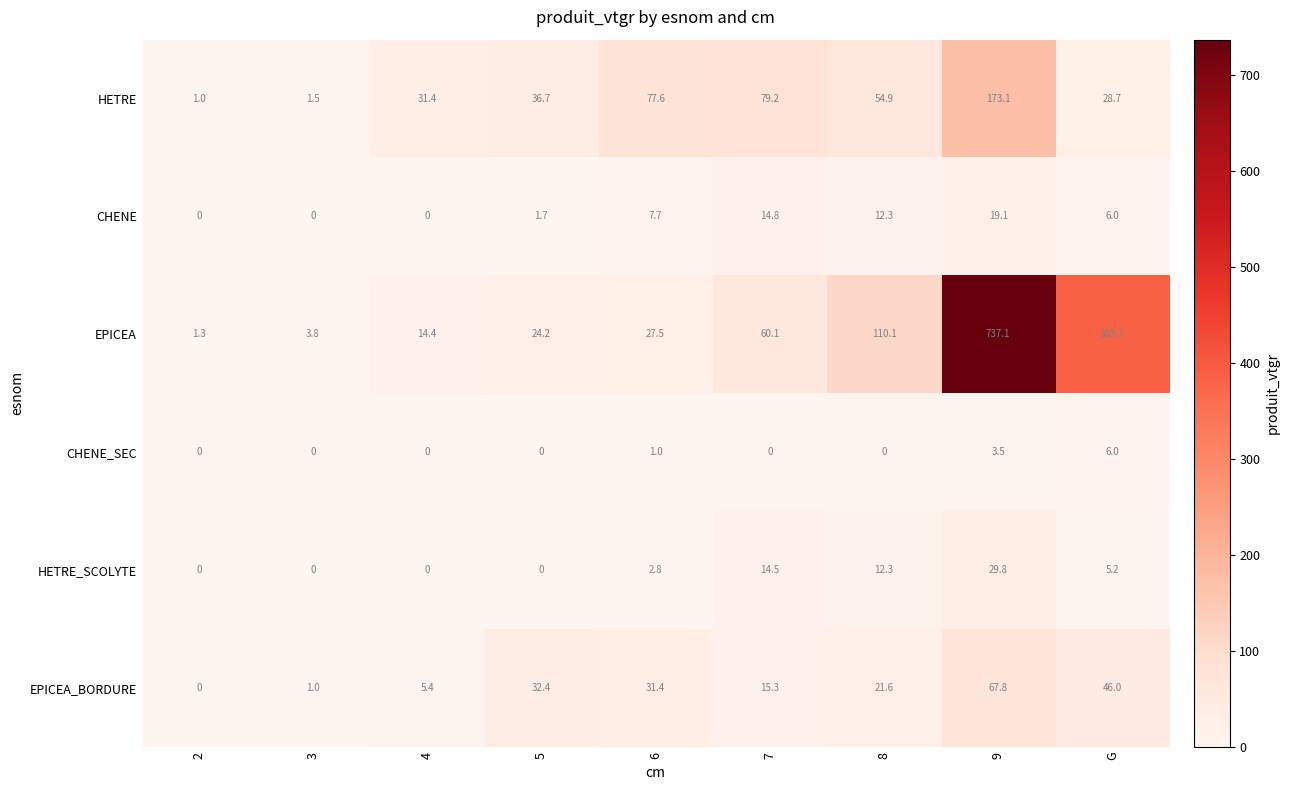

Count the number of data series in this chart.

6